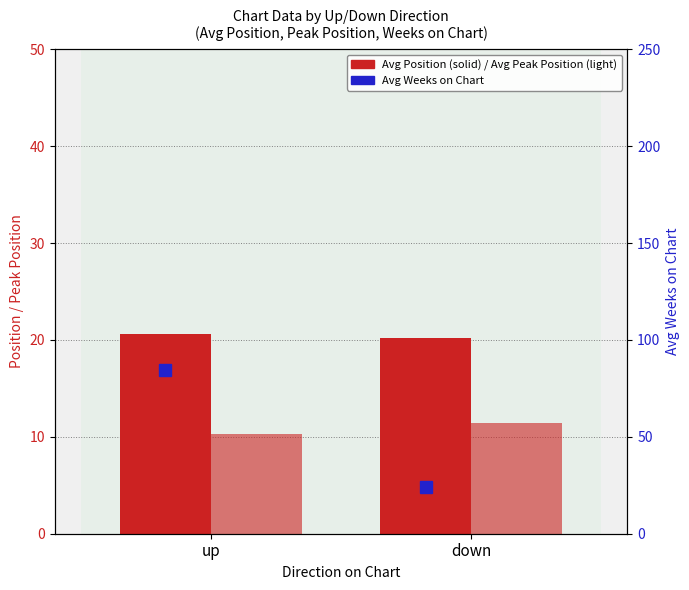

At which category is the sum across all series the highest?

up